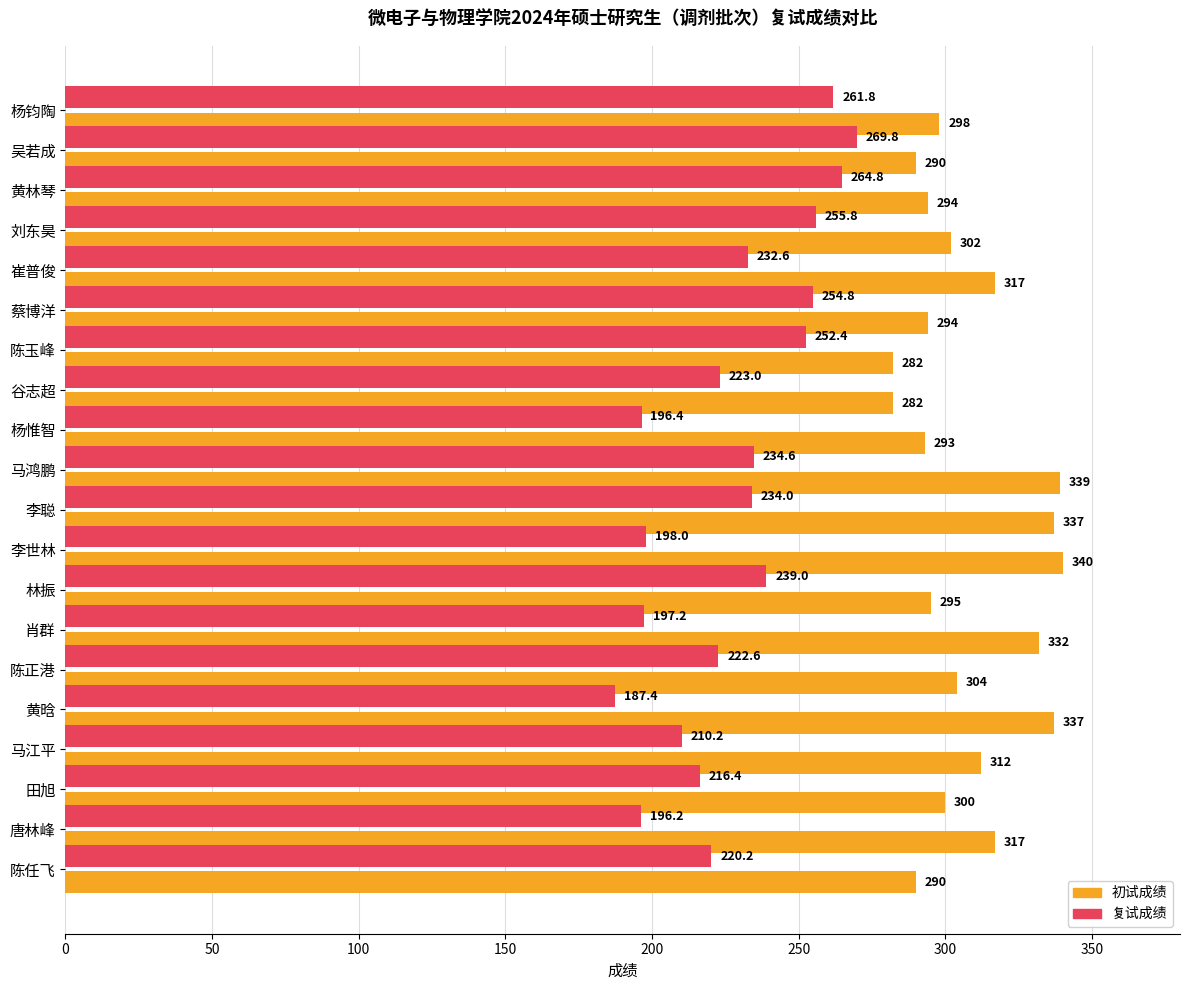

Where is 初试成绩 nearest to the value 311?

马江平